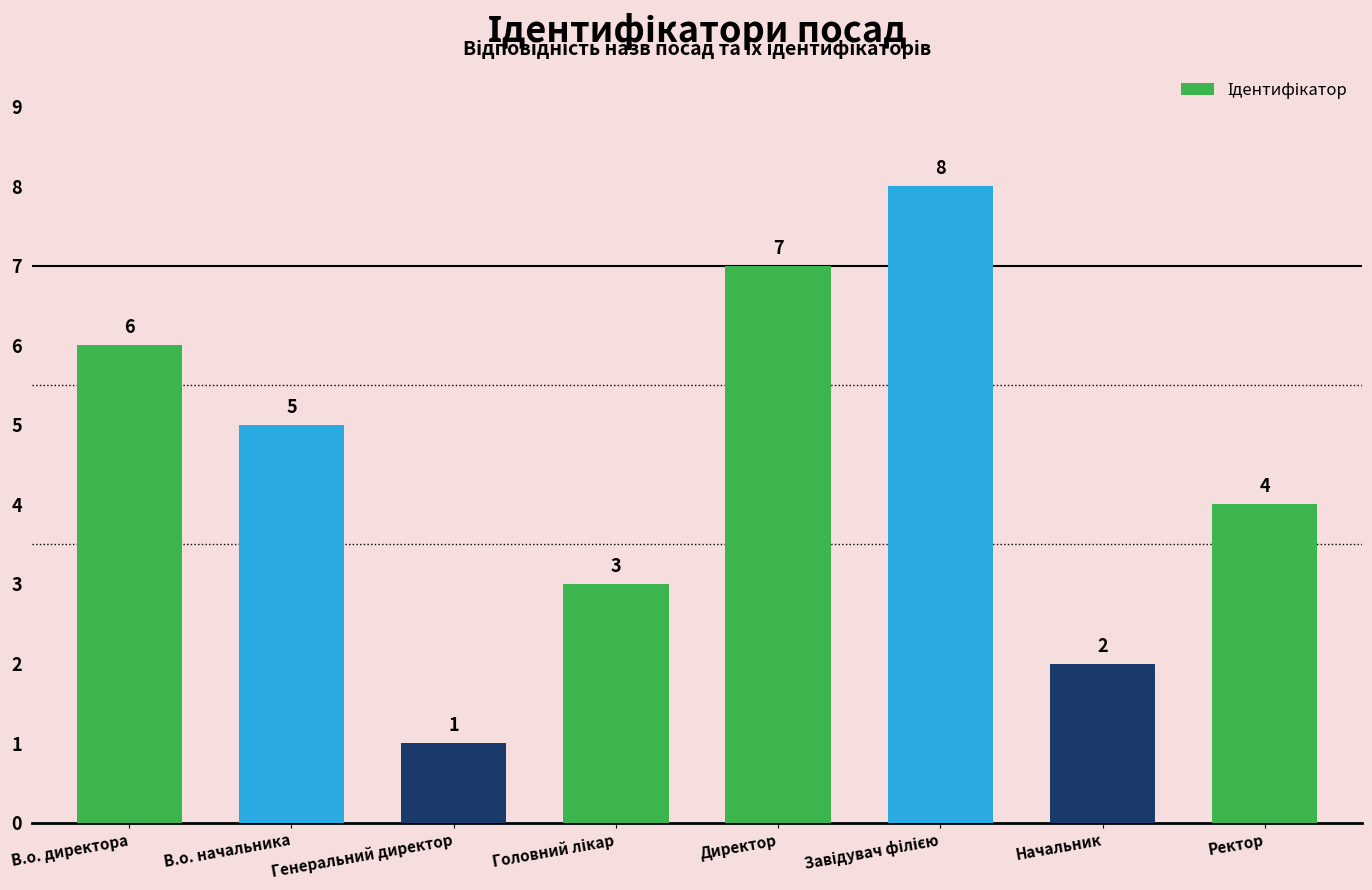

What is the label of the 3rd bar from the left?

Генеральний директор